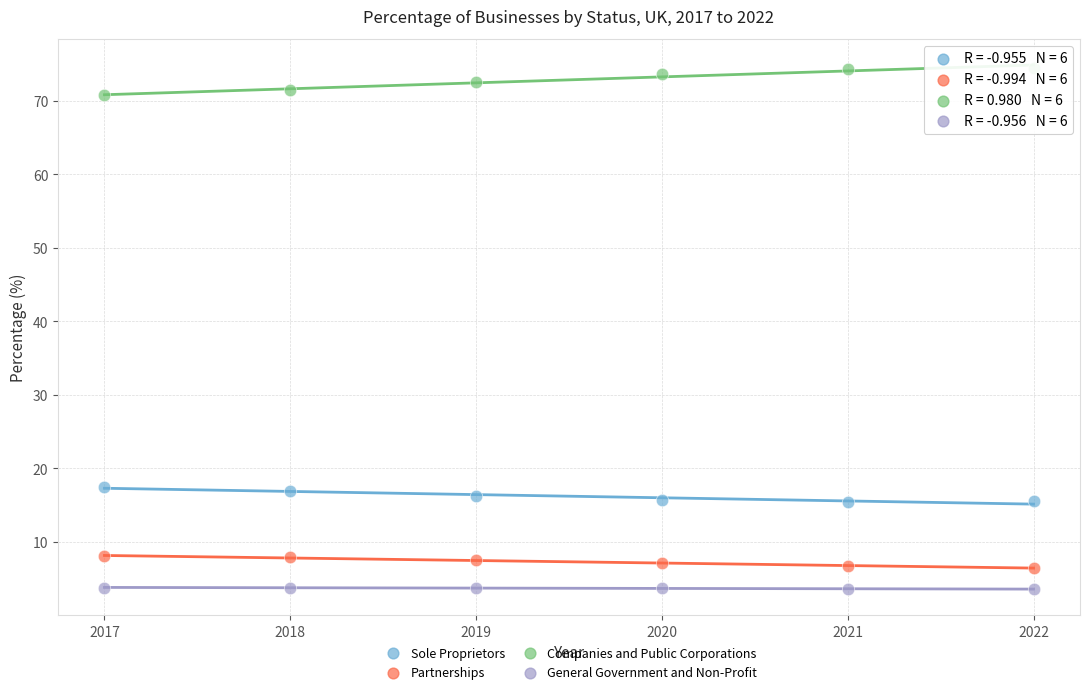

Across all data points, what is the range of Y values (max minus min)?

70.8